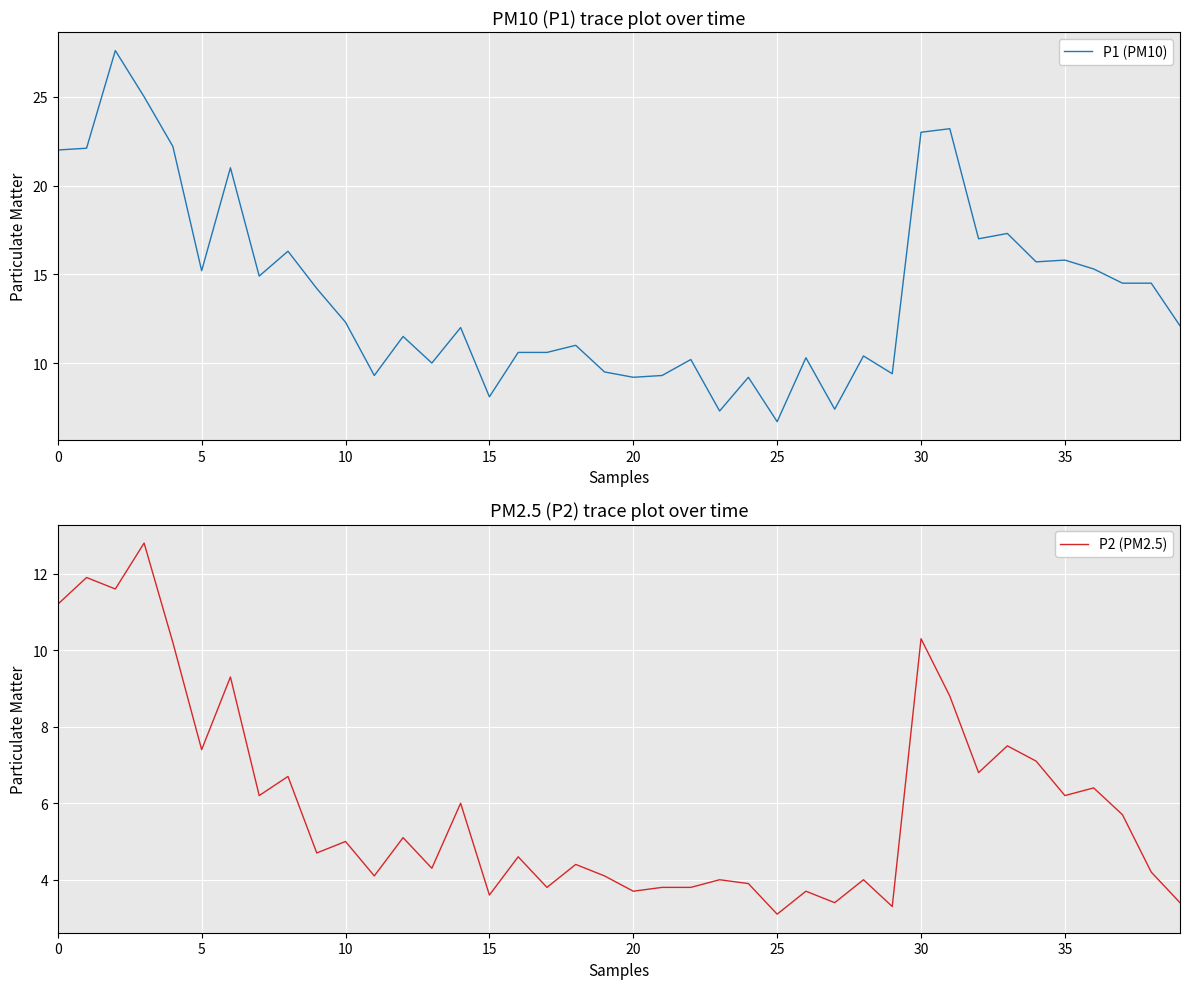

What is the value of the P2 (PM2.5) point at the 7th from the left?

9.3